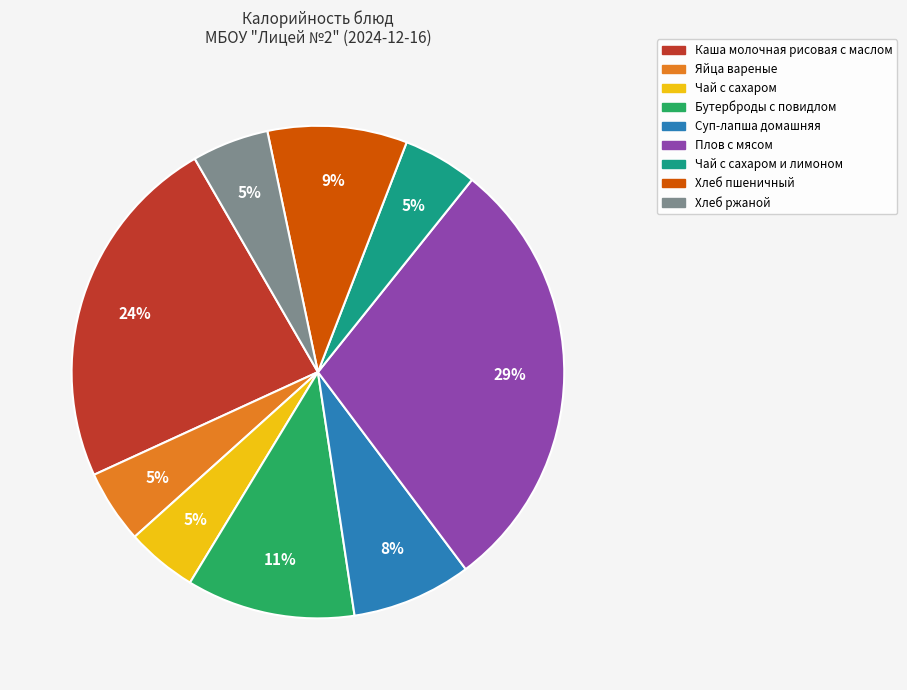

Is there a majority slice in this chart?

No